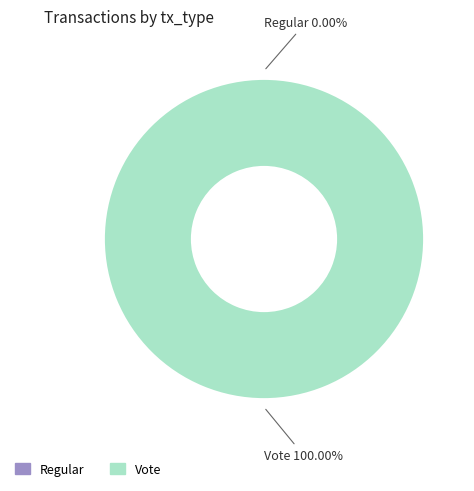

Rank the categories by value from lowest to highest.

Regular, Vote